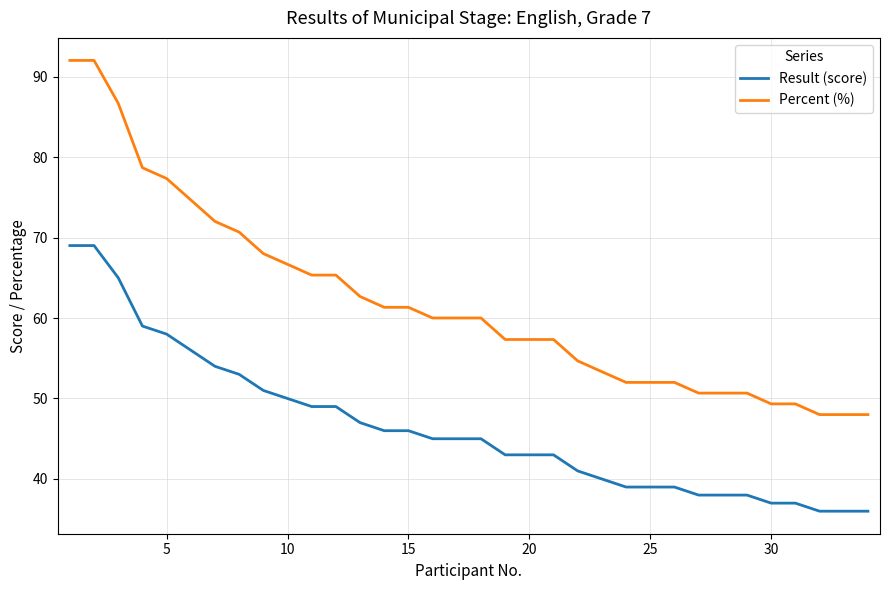

Which series has the widest spread of values?

Percent (%)